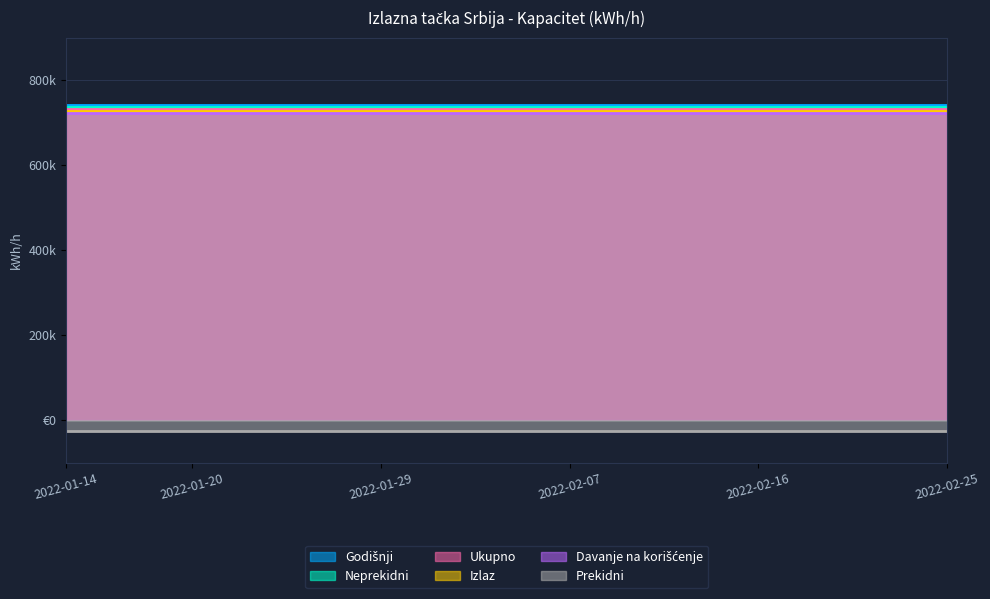

How many distinct data groups are displayed?

6